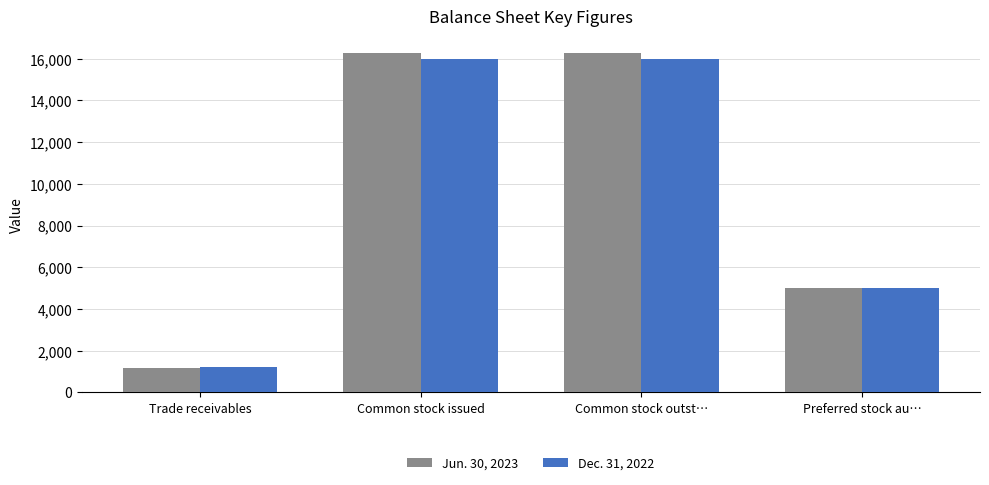

How many data points does each series have?

4